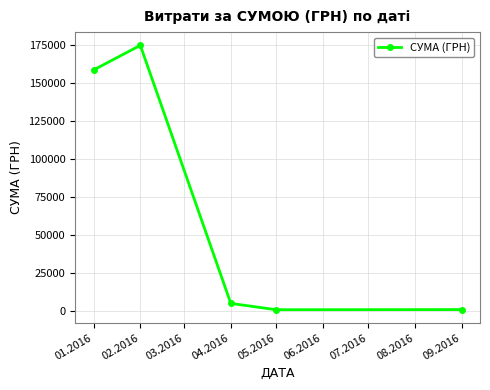

What is the difference between the maximum and minimum values?

173992.7